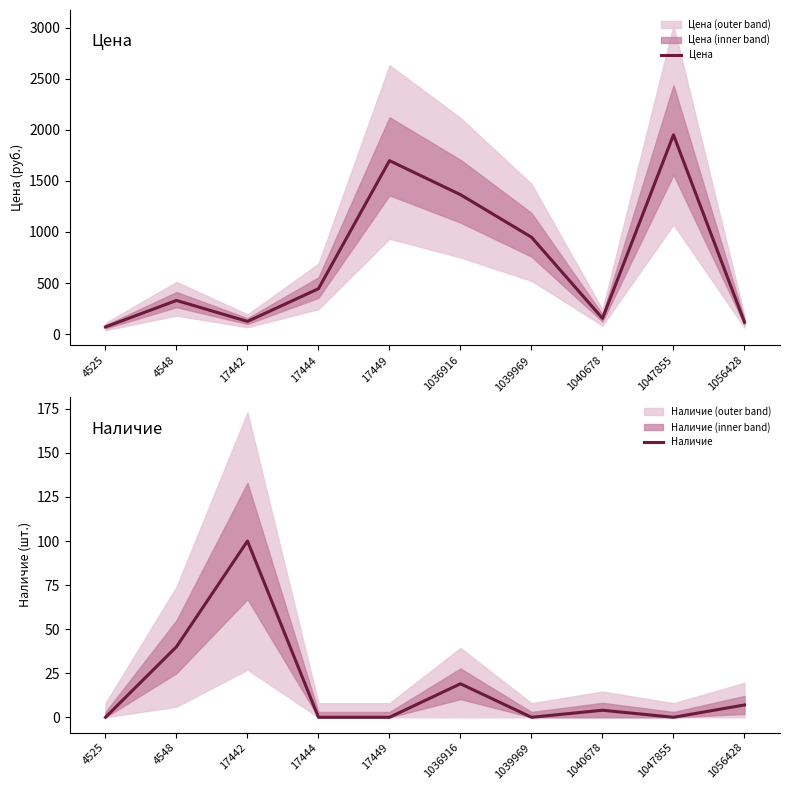

In Наличие, how many points are lower than both neighbors (excluding endpoints)?

2